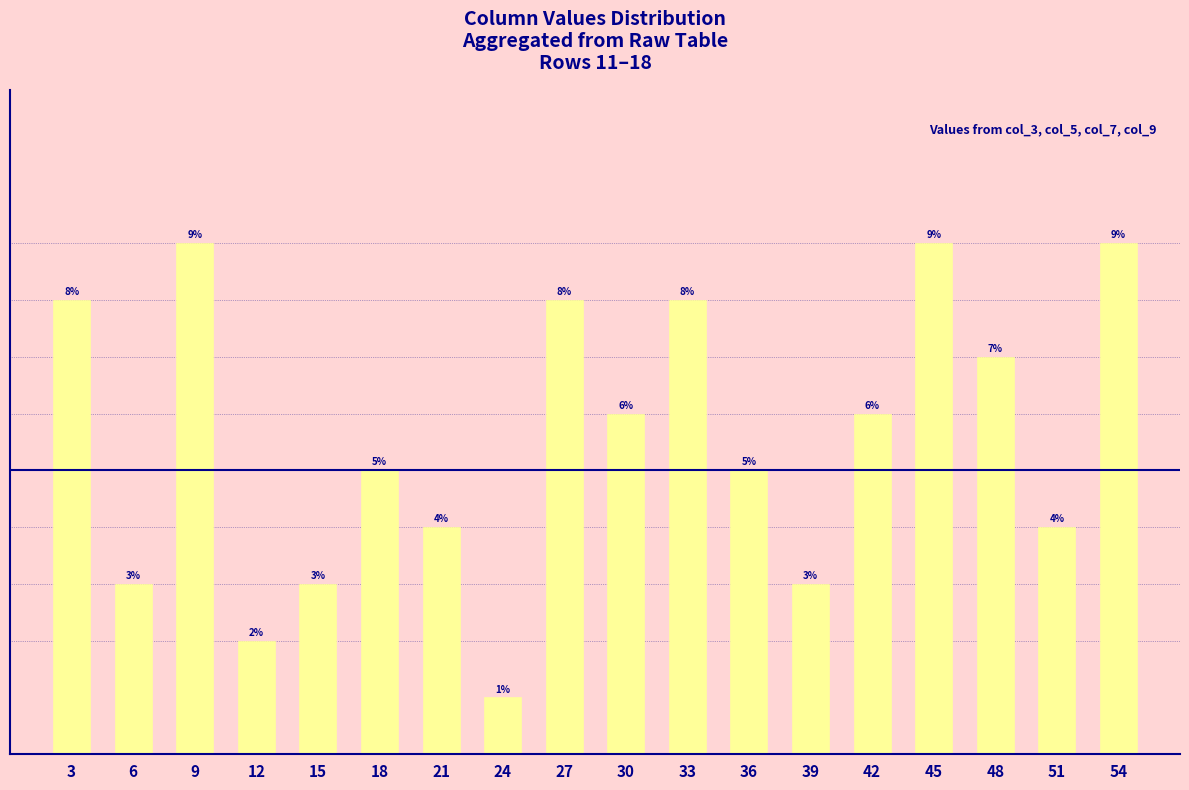

What is the difference between the second highest and minimum values?

8